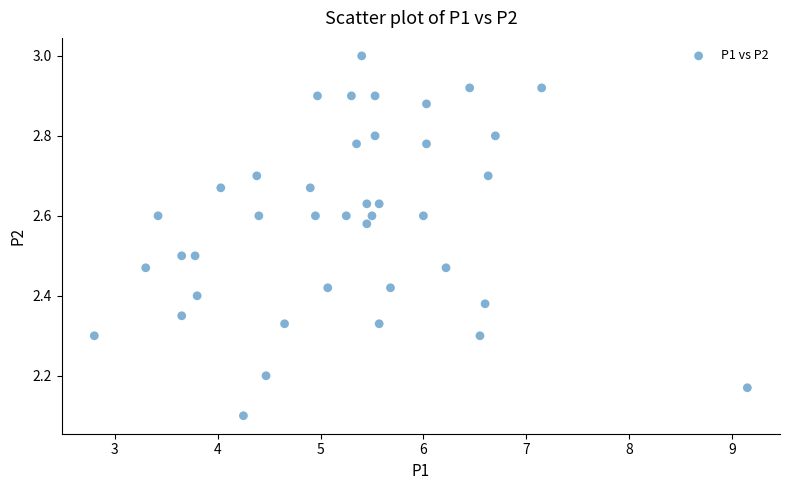

What Y value in the scatter plot is closest to 2?

2.1